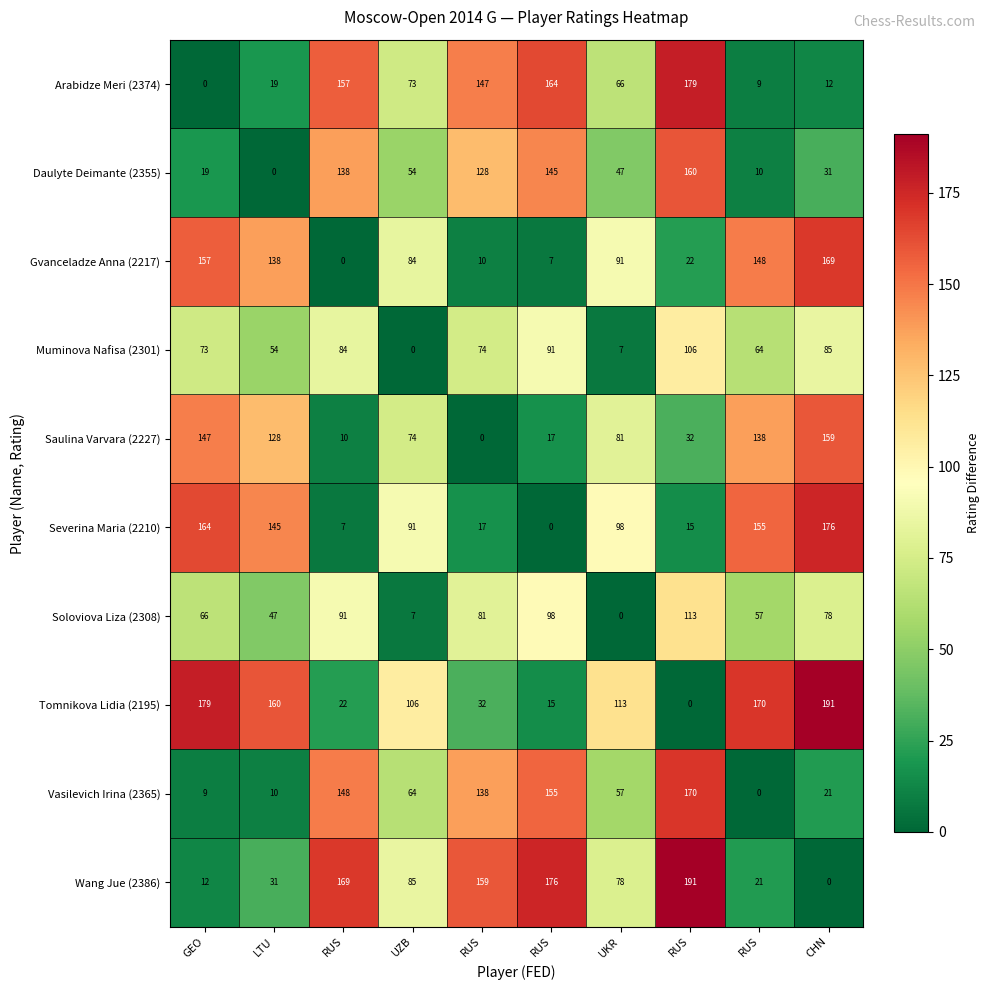

How many data points in Tomnikova Lidia (2195) are less than 113?

5